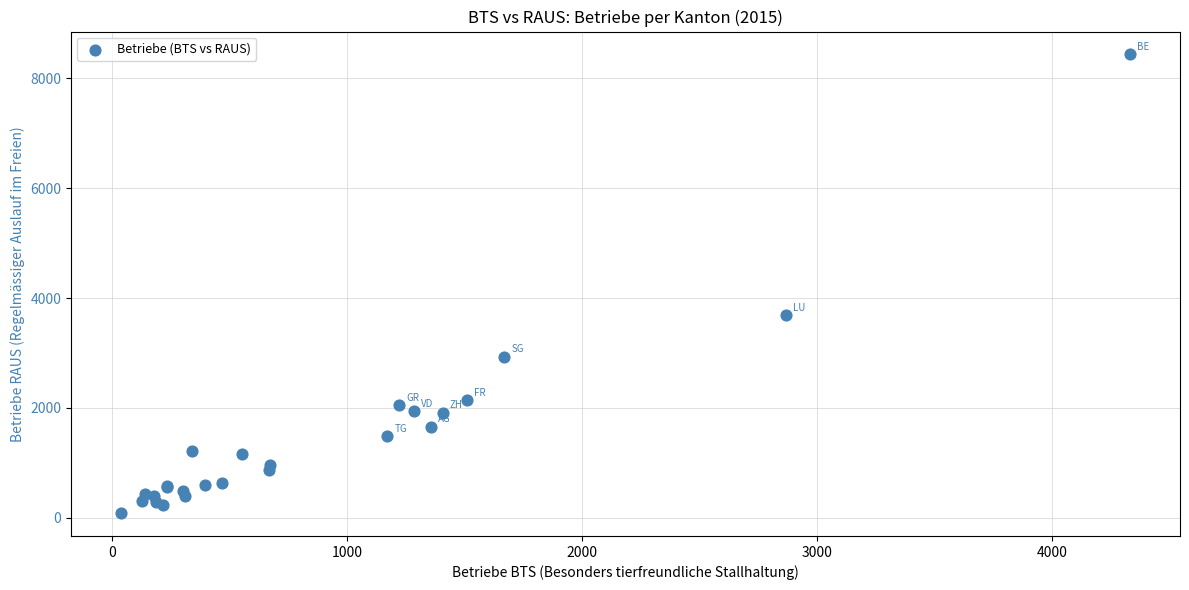

What Y value in the scatter plot is closest to 4259?

3683